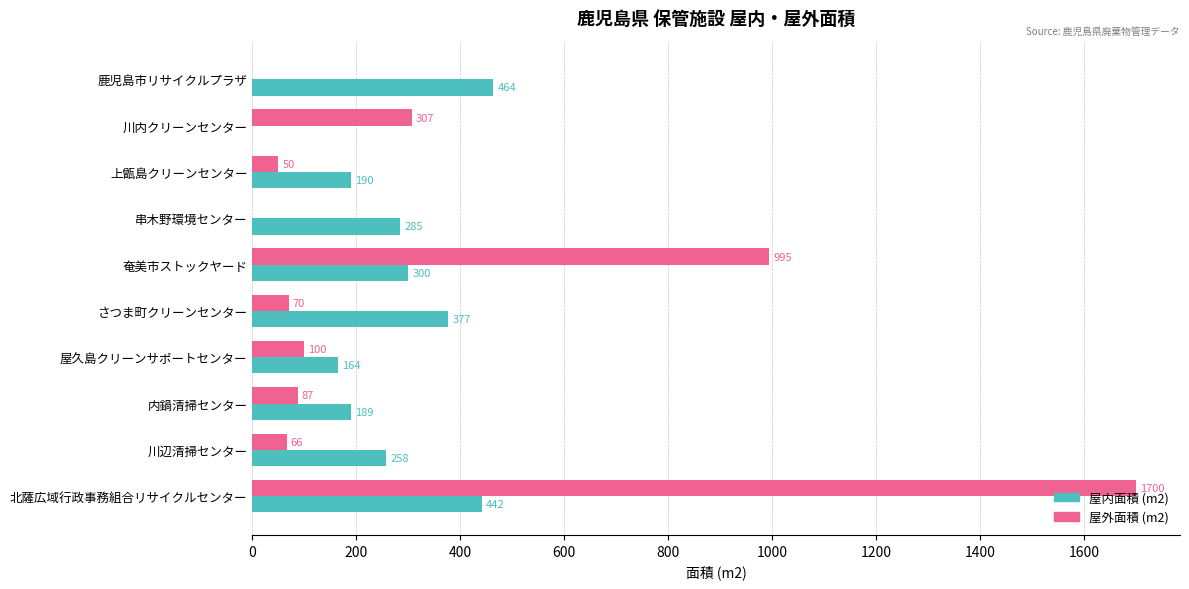

Is it true that 屋内面積 (m2) equals 106 at 屋久島クリーンサポートセンター?

False